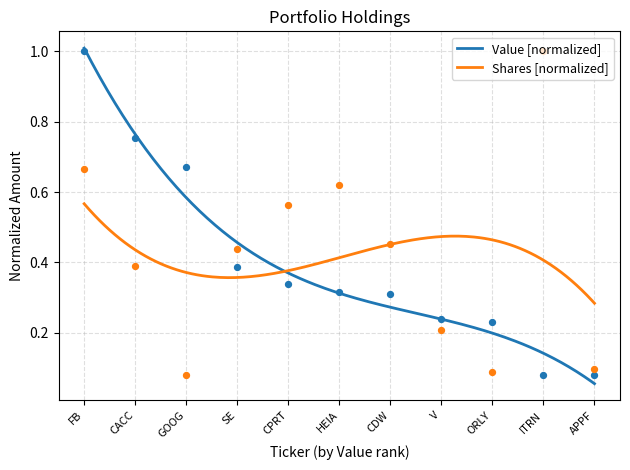

Which series reaches the minimum Y coordinate?

Value